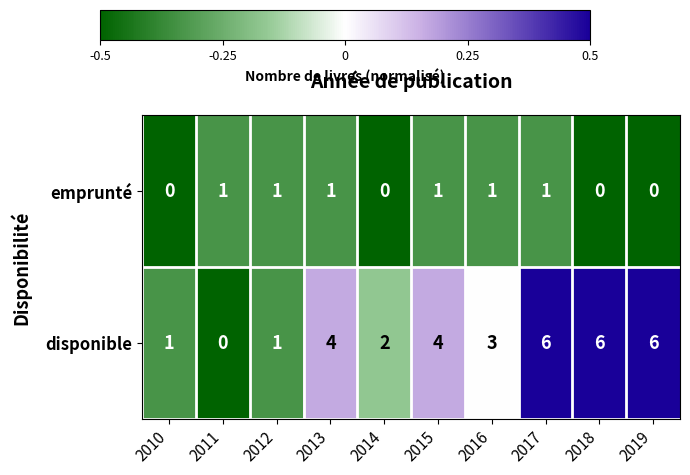

The disponible series shows 1 at 2010. True or false?

True